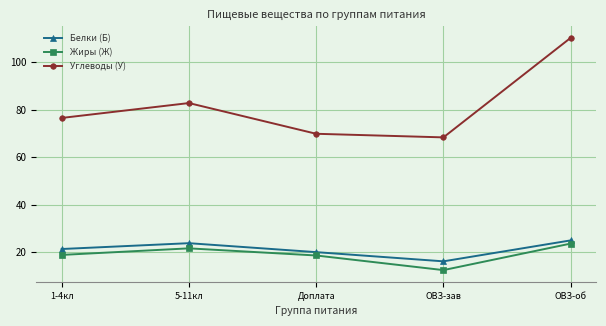

Is the value of Углеводы (У) at ОВЗ-зав greater than the value of Жиры (Ж) at 1-4кл?

Yes